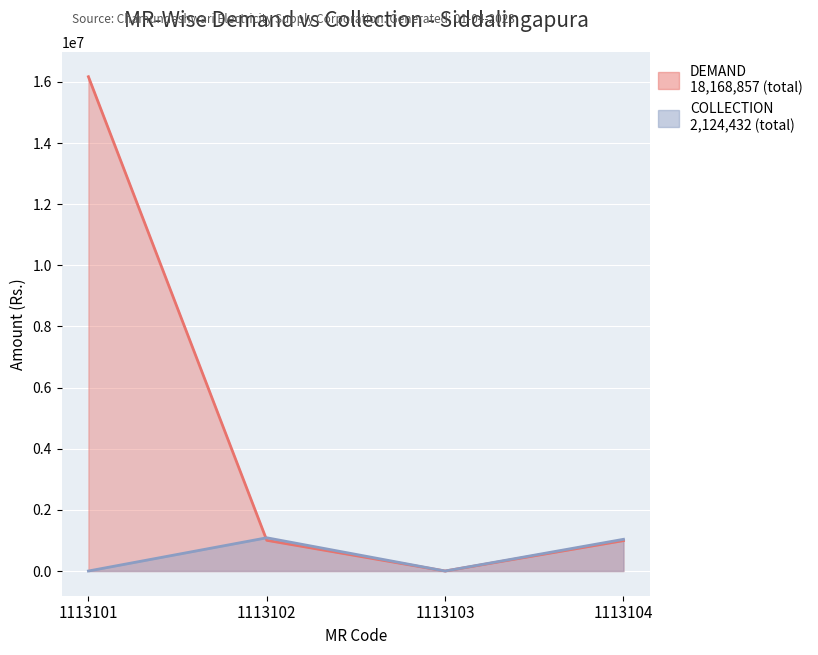

What is the average value of the COLLECTION series?

531108